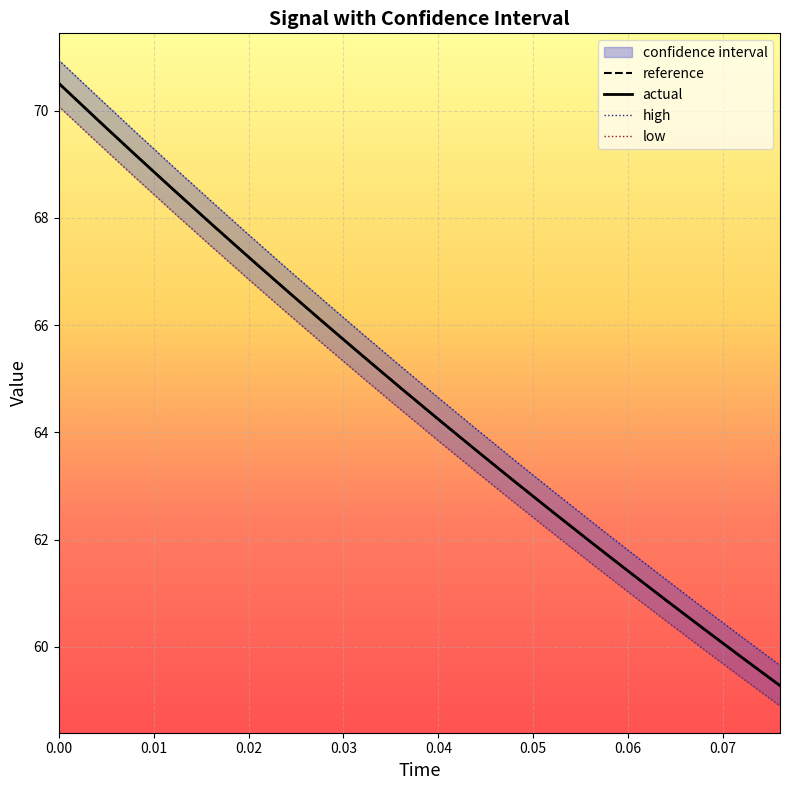

True or false: low and reference intersect in this chart.

False